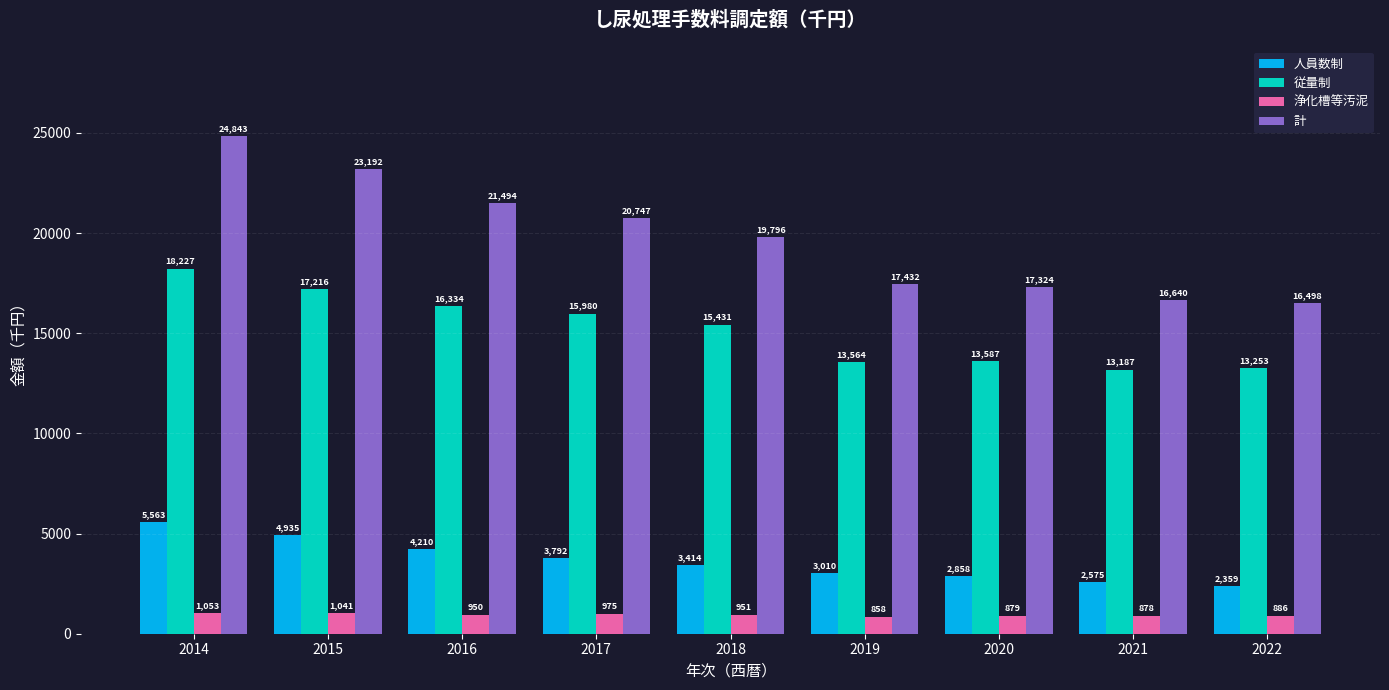

What is the lowest value of the 計 series?

16498